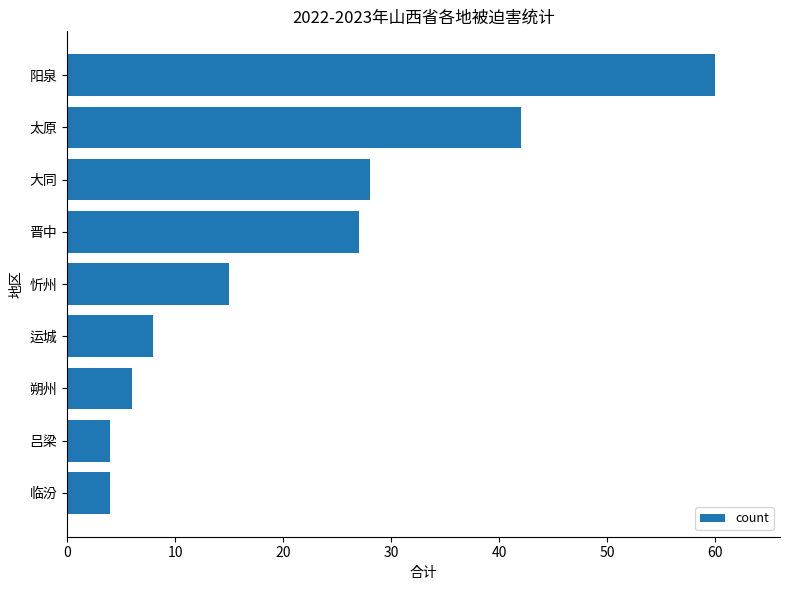

How many data points does each series have?

9